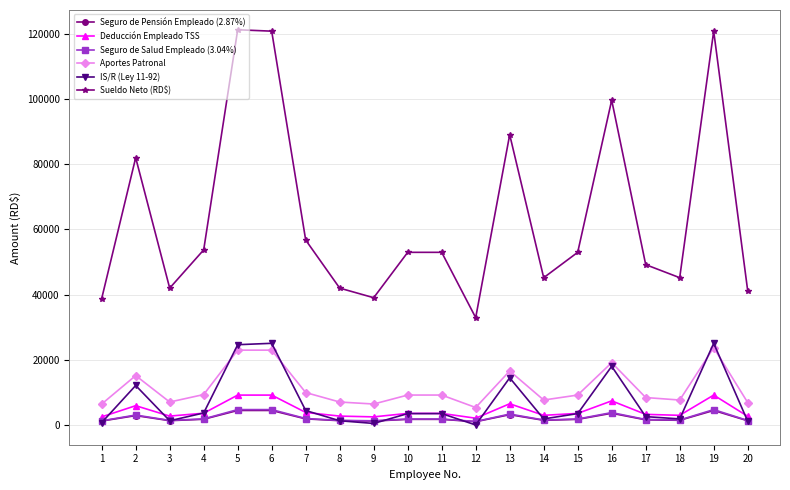

Where is the first local maximum for Aportes Patronal?

2